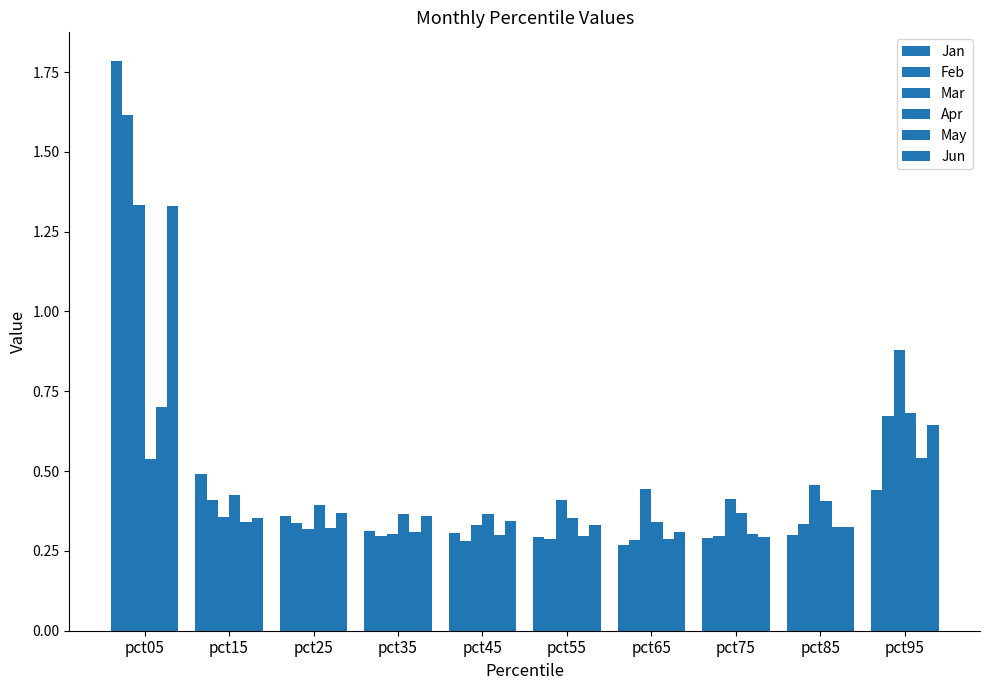

The value of Apr at pct65 is 0.6. True or false?

False